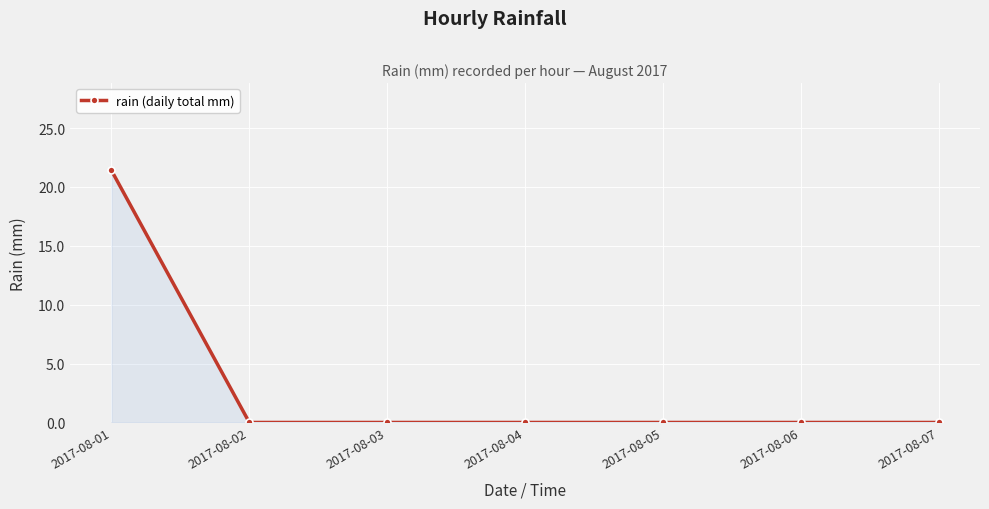

What is the difference between the maximum and minimum values?

21.4